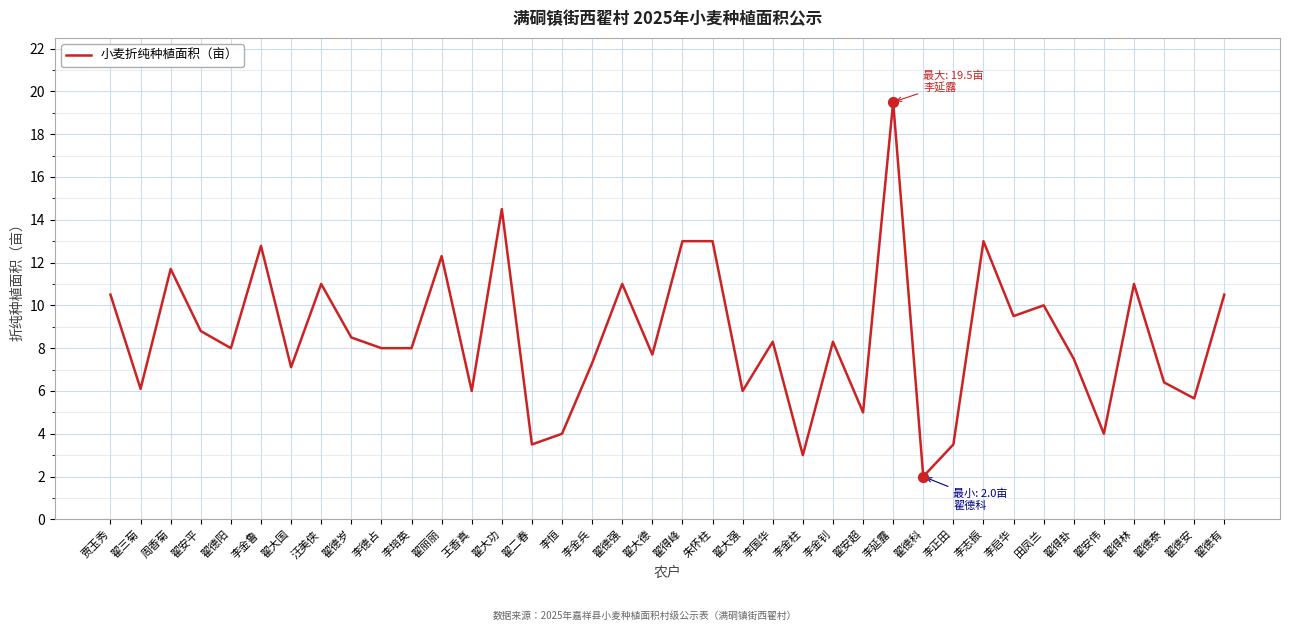

Which has a higher value, 周香菊 or 翟得峰?

翟得峰